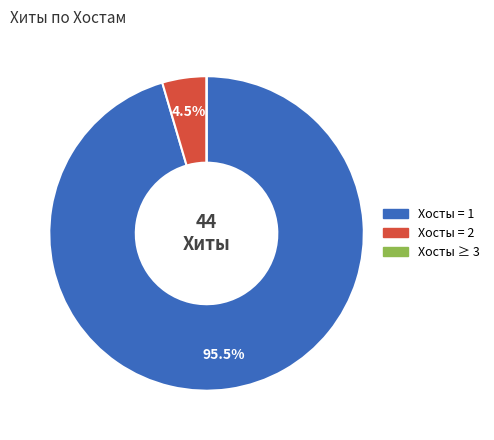

Does any single category account for the majority?

Yes